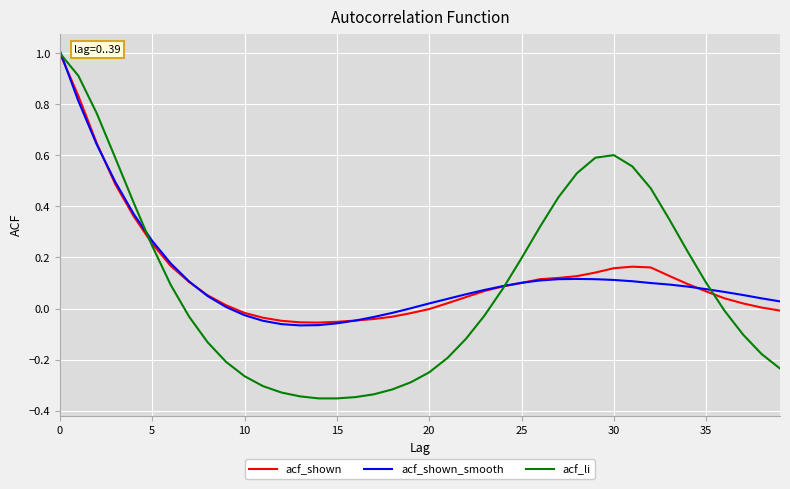

What is the difference between the maximum and minimum values in the acf_li series?

1.4